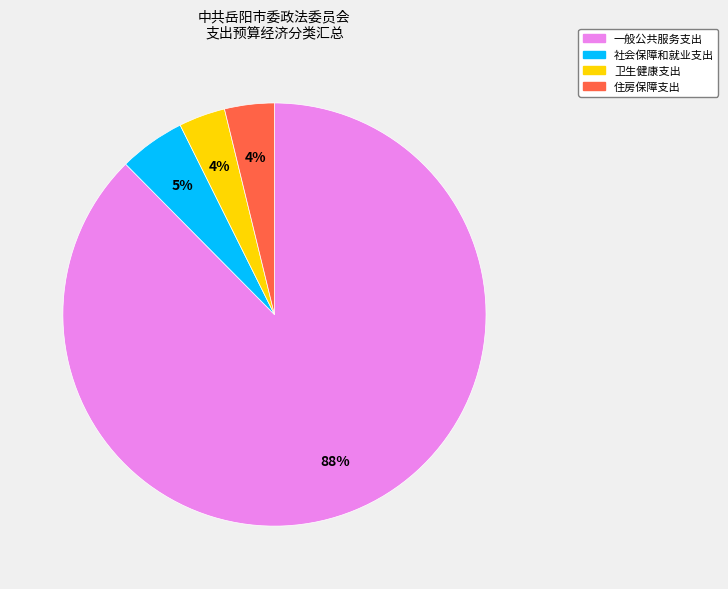

Between 一般公共服务支出 and 住房保障支出, which is larger?

一般公共服务支出